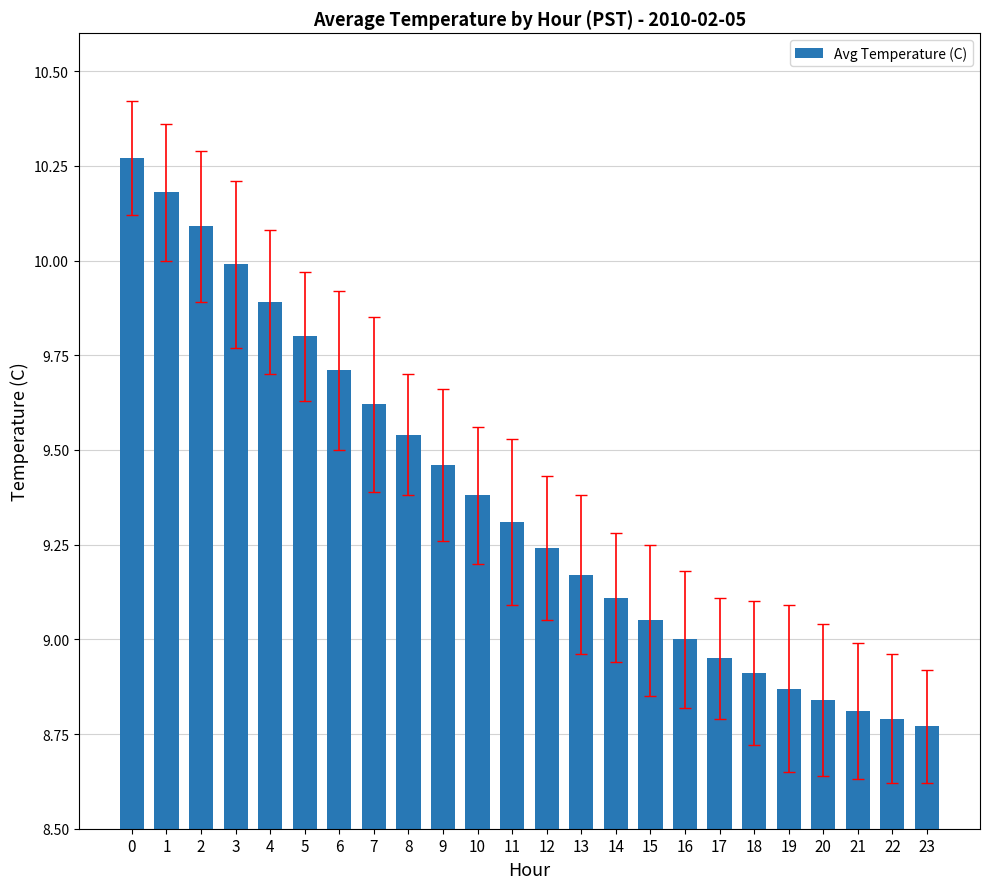

True or false: the data shows 9.3 at 11.

True